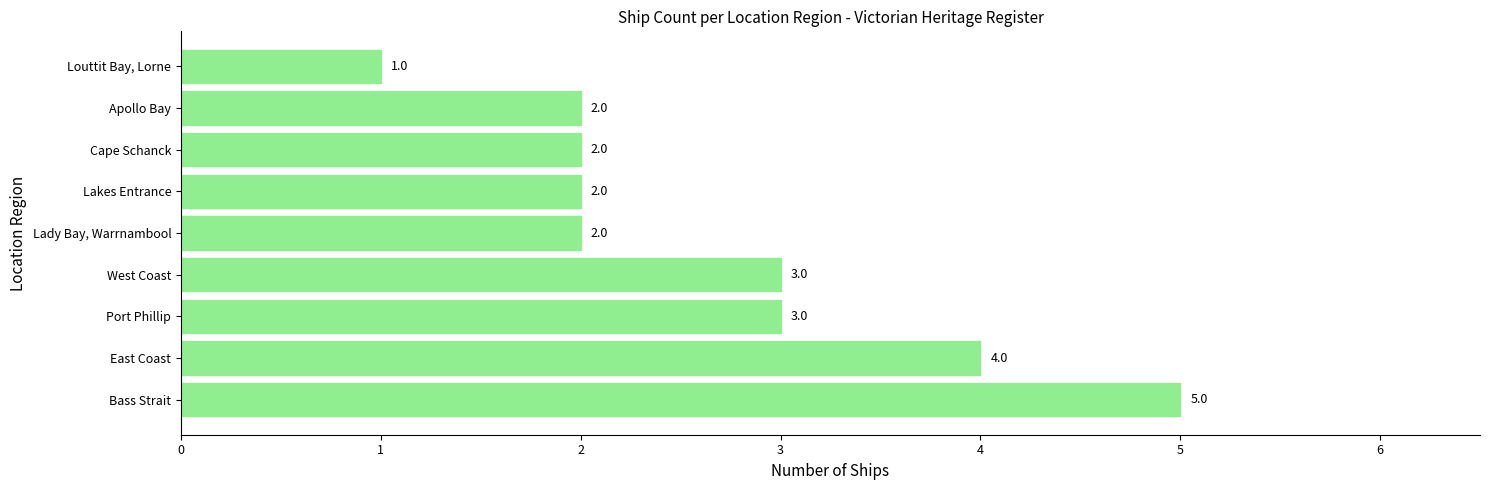

Is it true that the value at West Coast is 1?

False